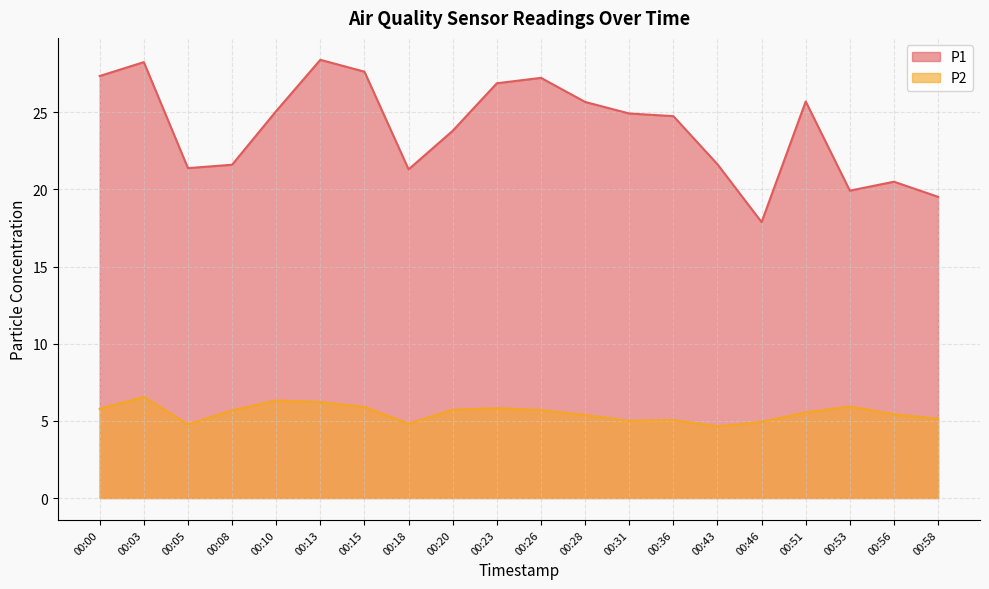

Is it true that P1 equals 21.6 at 00:08?

True